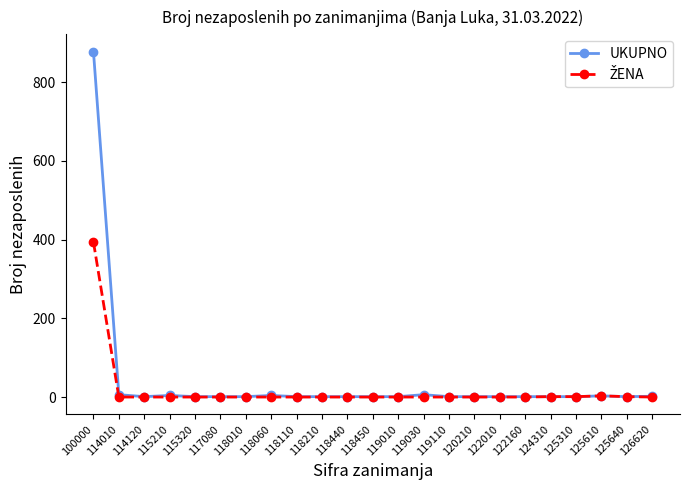

Which series has the largest total across all categories?

UKUPNO